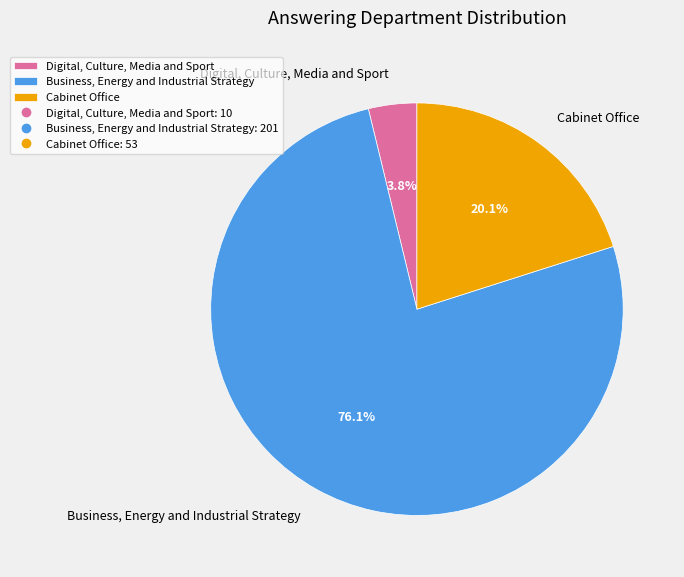

Rank the categories by value from highest to lowest.

Business, Energy and Industrial Strategy, Cabinet Office, Digital, Culture, Media and Sport